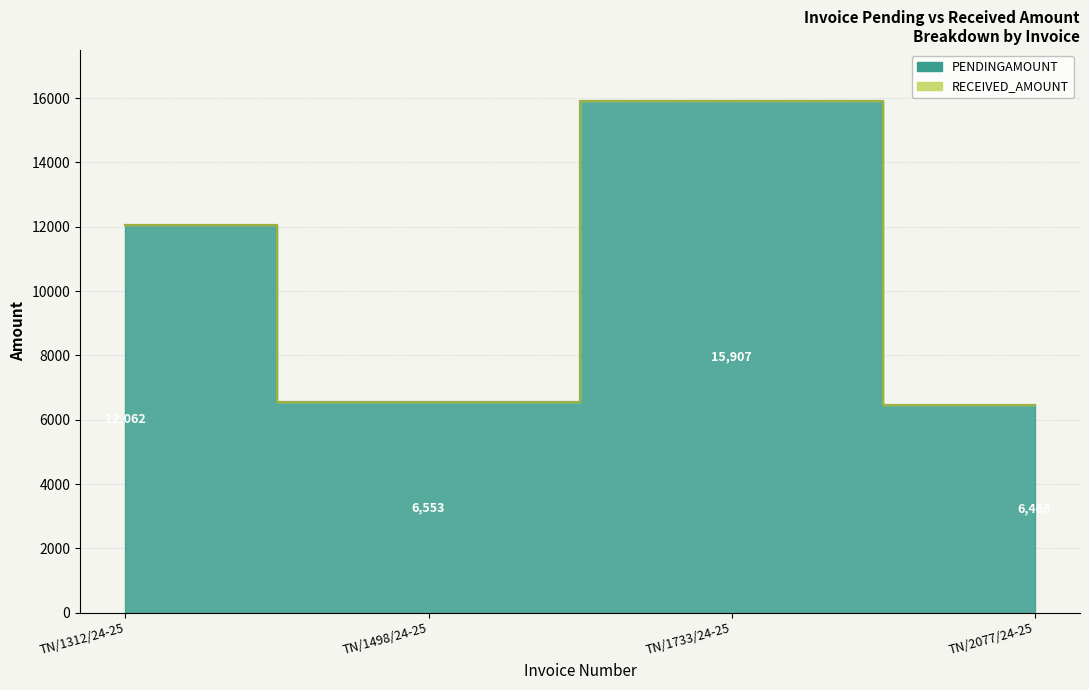

What is the label of the 2nd point from the left?

TN/1498/24-25